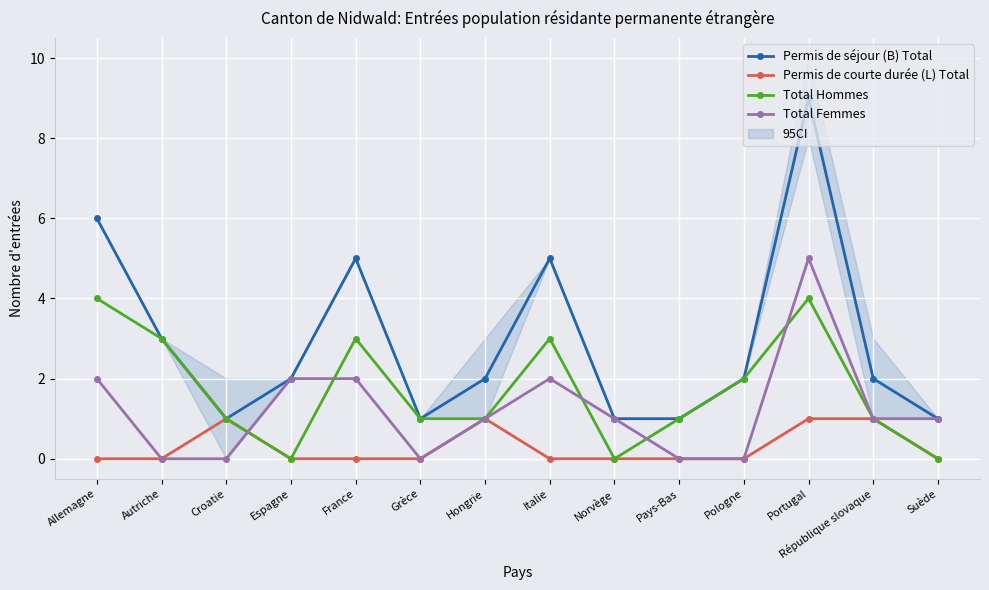

Is it true that Total Femmes equals 1 at Suède?

True